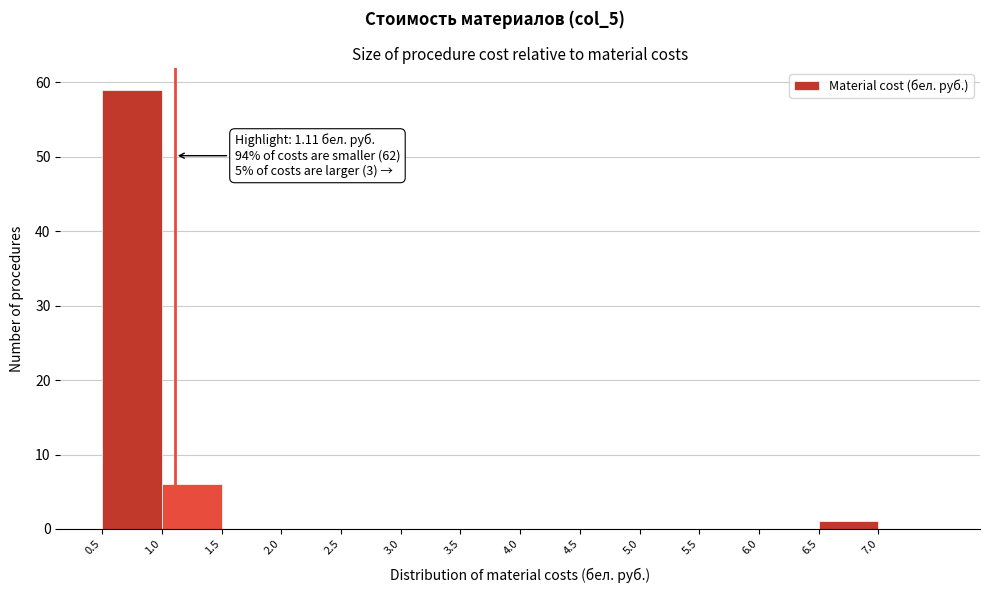

Which range on the x-axis has the tallest bar?

0.5 to 1.0